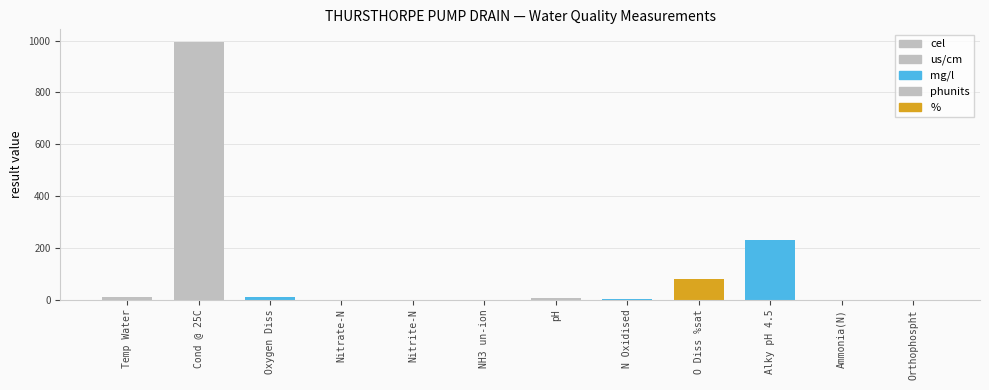

How many bars are there in total?

12